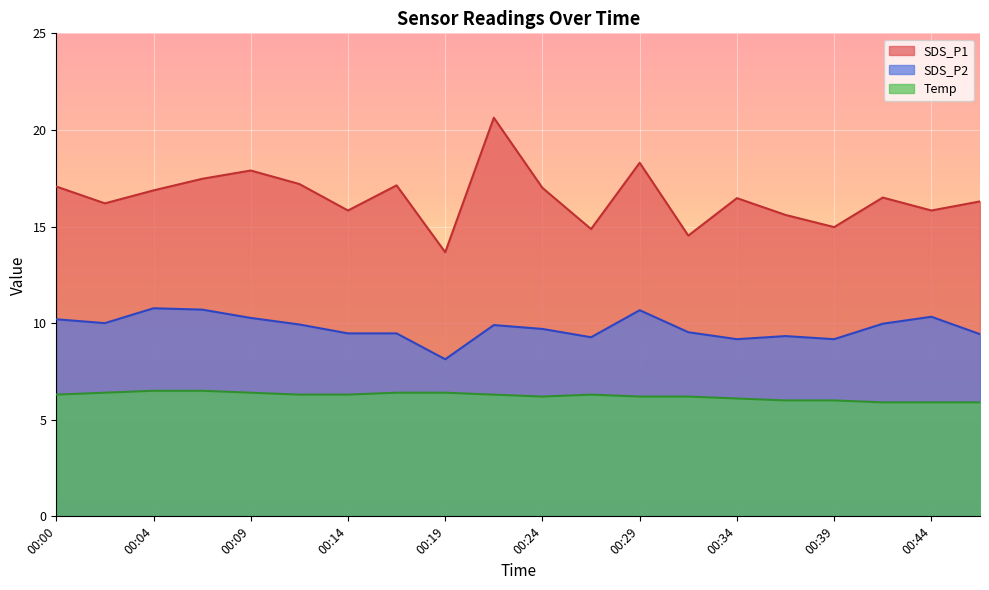

What is the value of the SDS_P2 point at the 10th from the left?

9.9